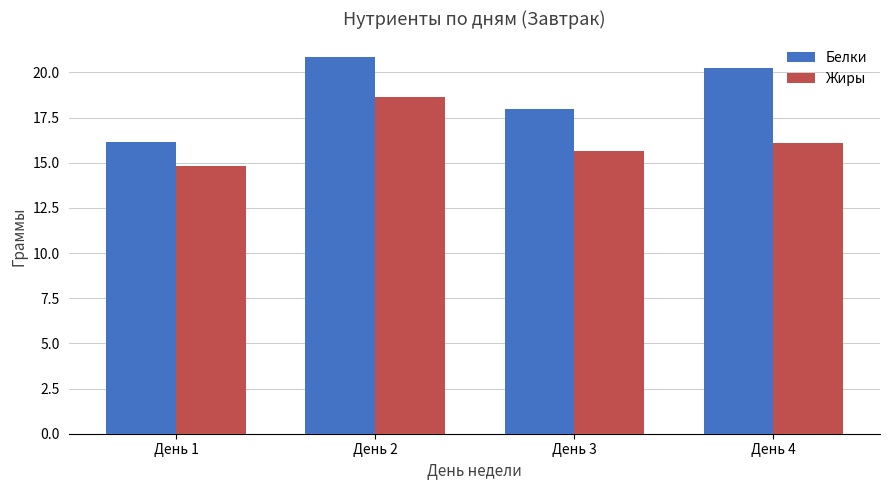

At which label does Белки first exceed 20?

День 2